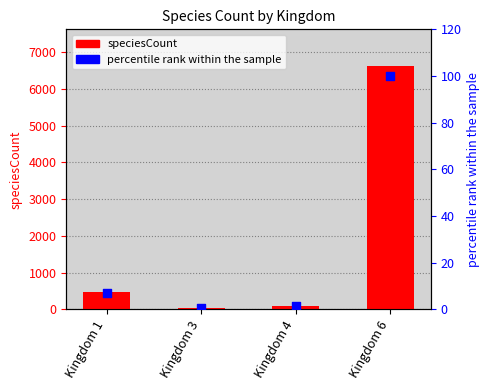

Which series reaches the minimum Y coordinate?

percentile rank